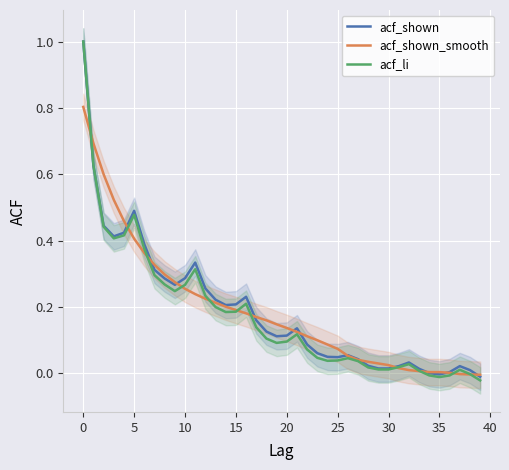

At which category does acf_li reach its first local peak?

5